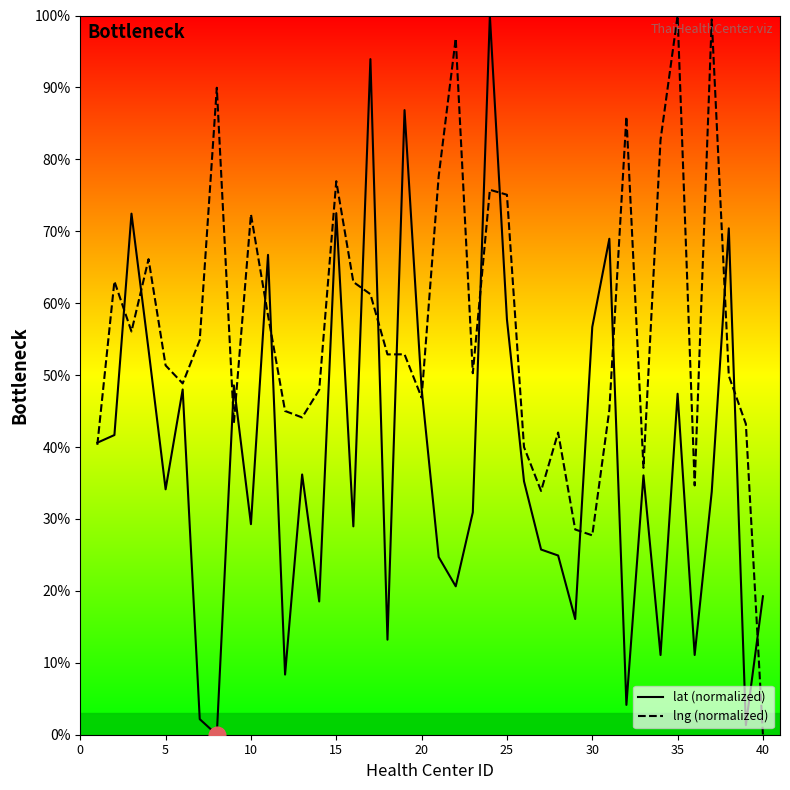

Which series ends up on top after the final intersection of lng (normalized) and lat (normalized)?

lat (normalized)